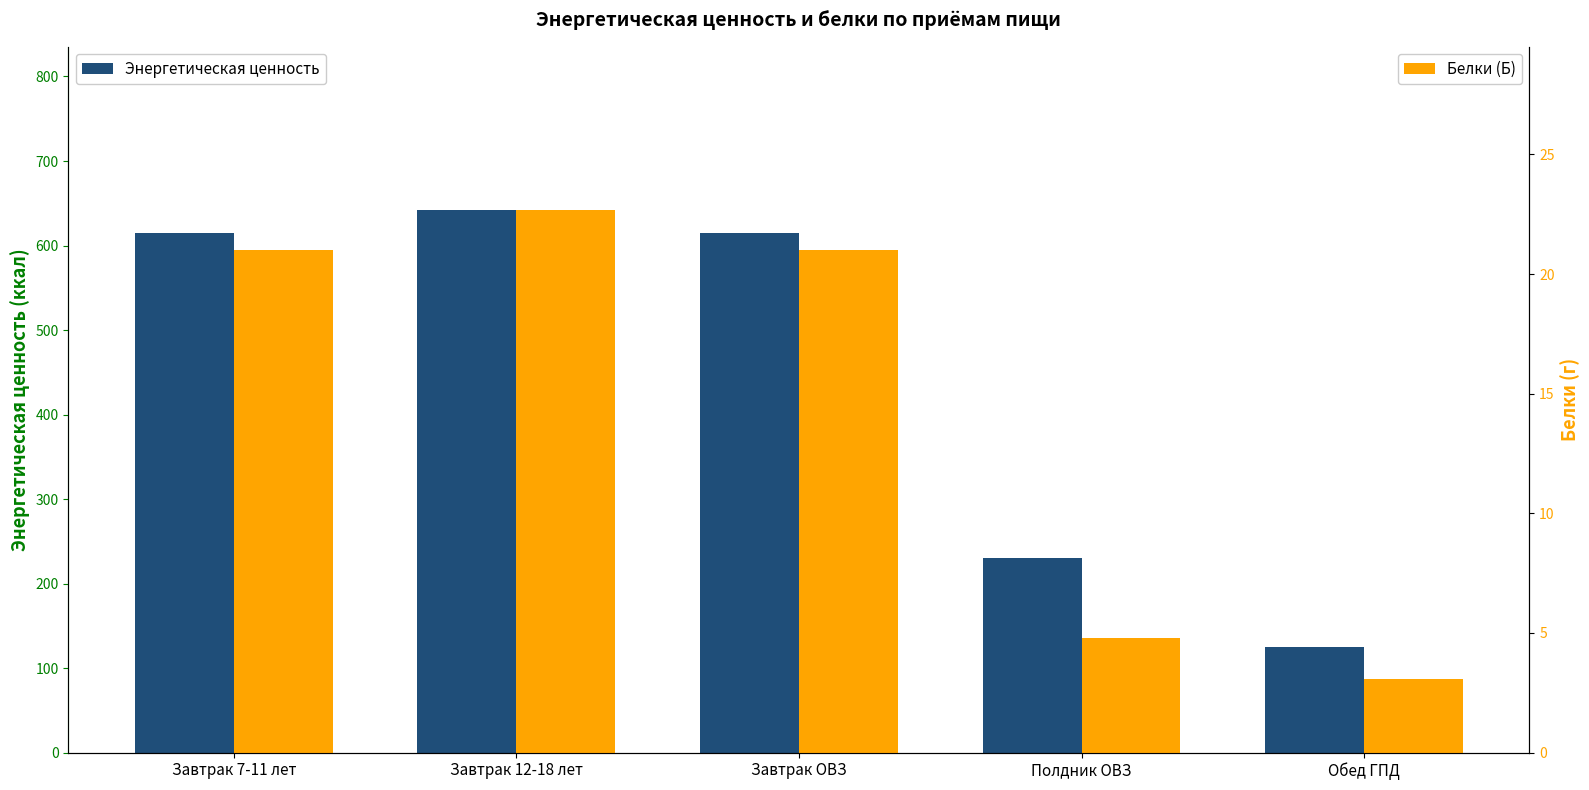

Reading left to right, extract all data points from this chart.

Энергетическая ценность: 615.2	642.4	615.2	229.9	125.1
Белки (Б): 21.0	22.7	21.0	4.8	3.1